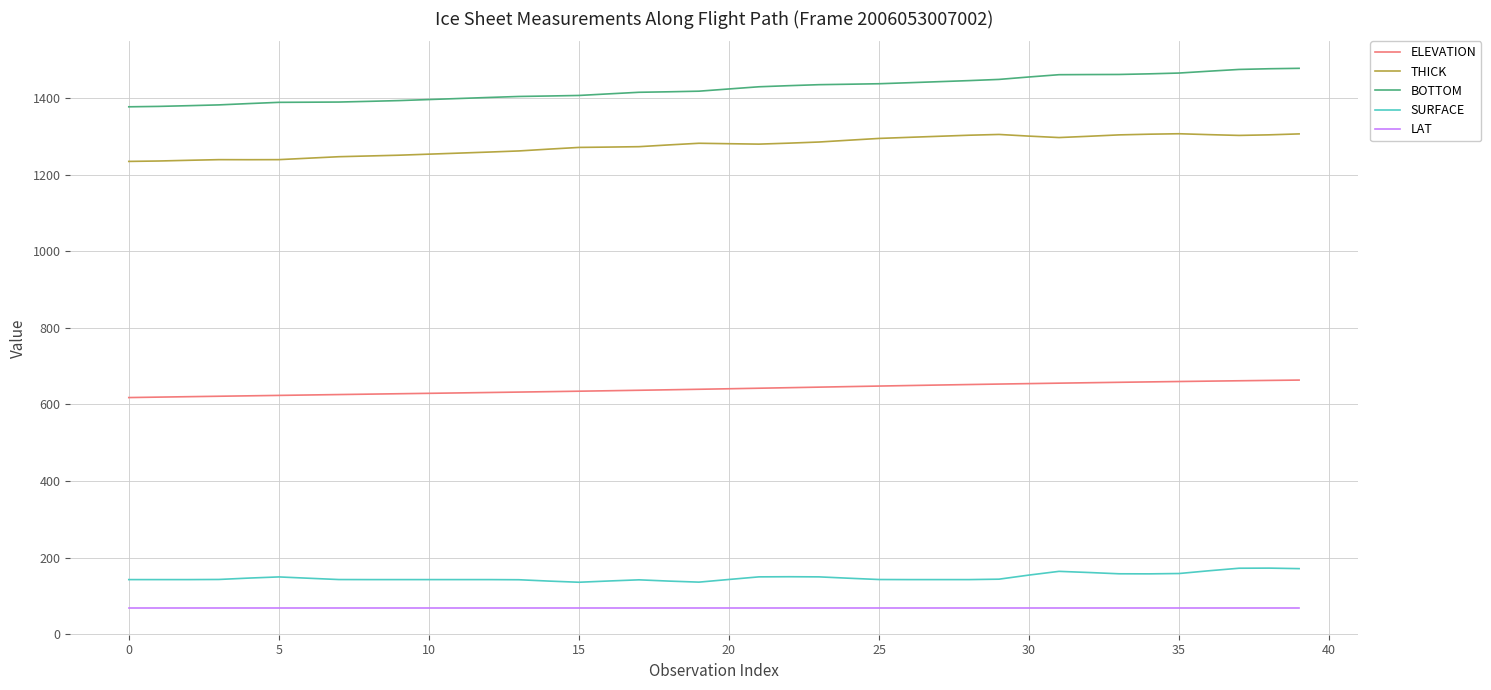

Which series has the largest range (max minus min)?

BOTTOM